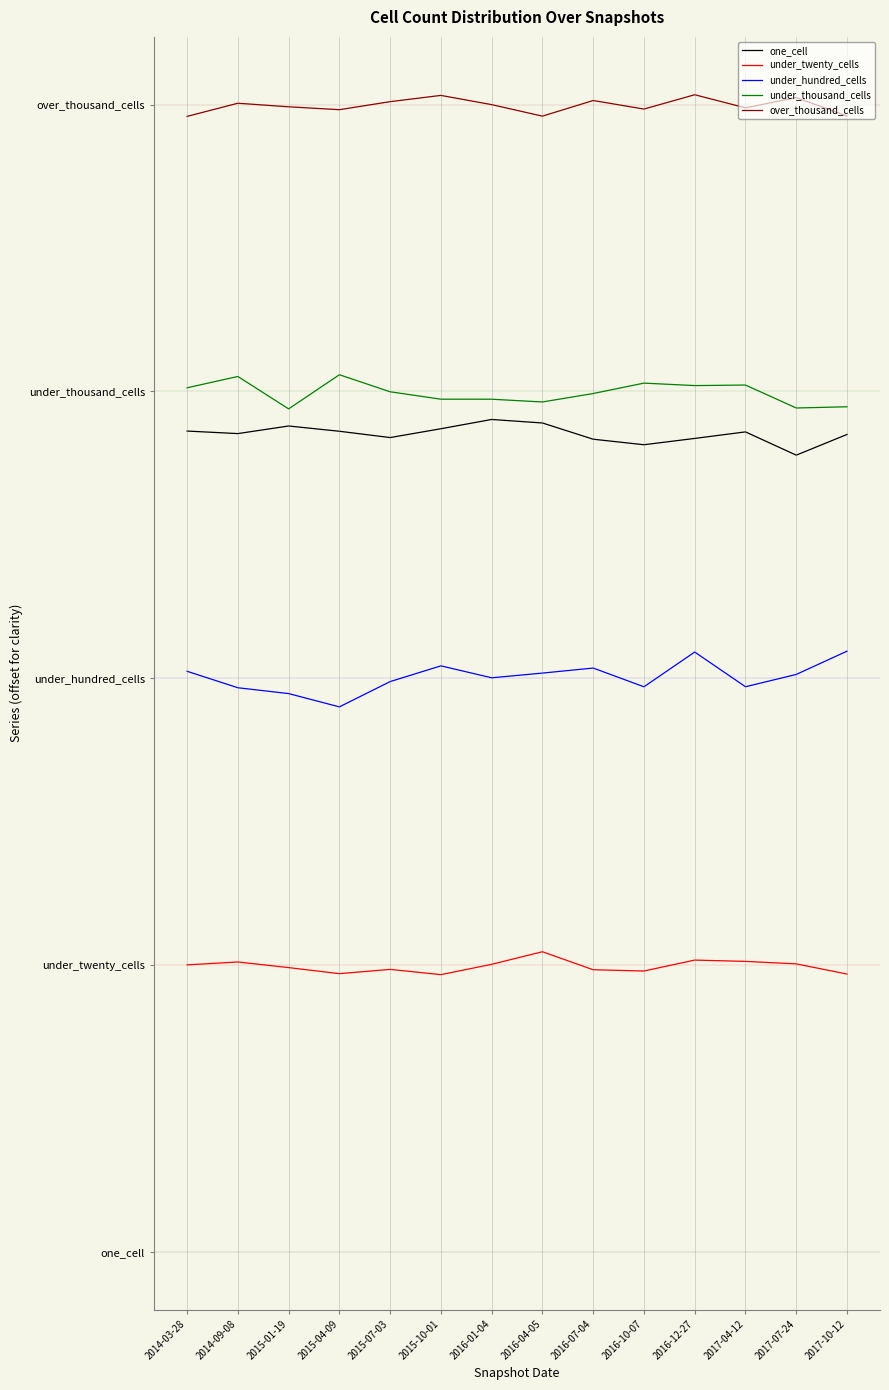

What is the difference between the under_hundred_cells values at 2014-09-08 and 2014-03-28?

0.2